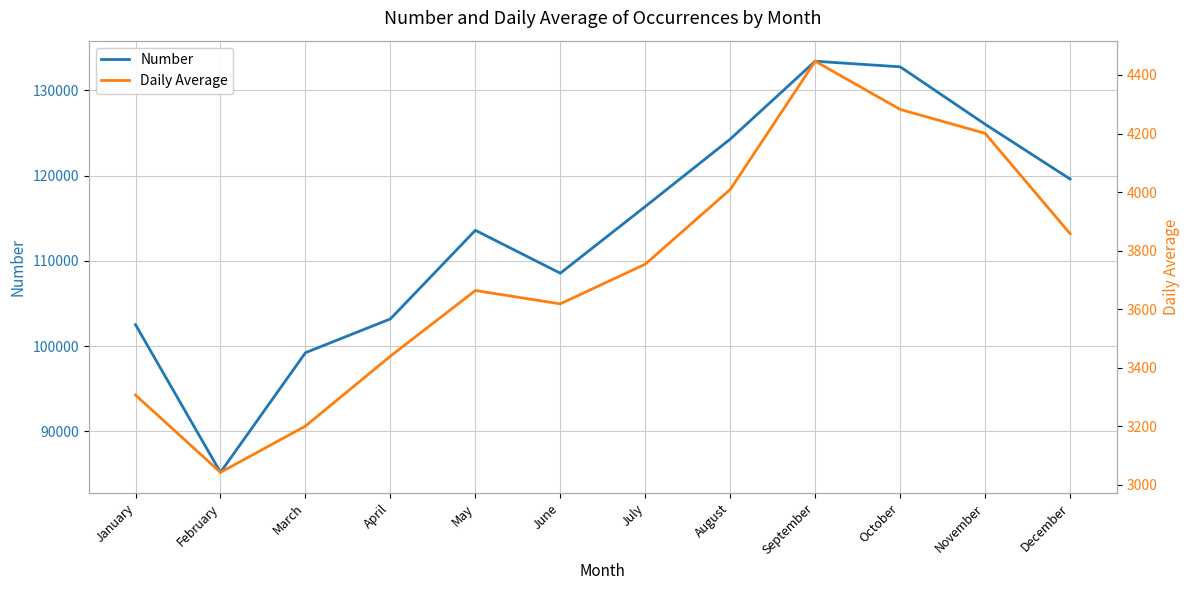

What is the value of the Daily Average point at the 12th from the left?

3857.9